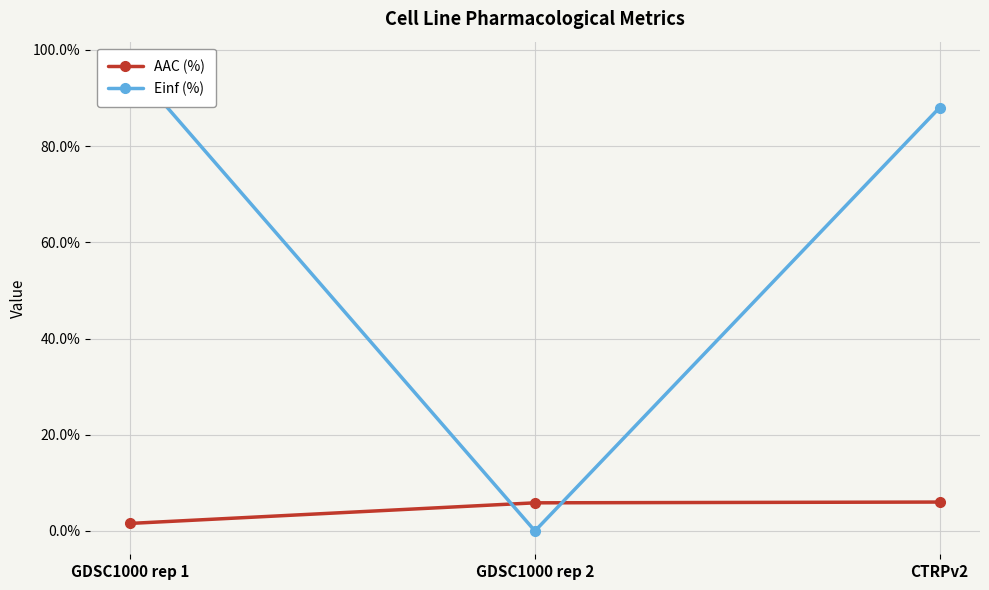

At which category is the sum across all series the highest?

GDSC1000 rep 1